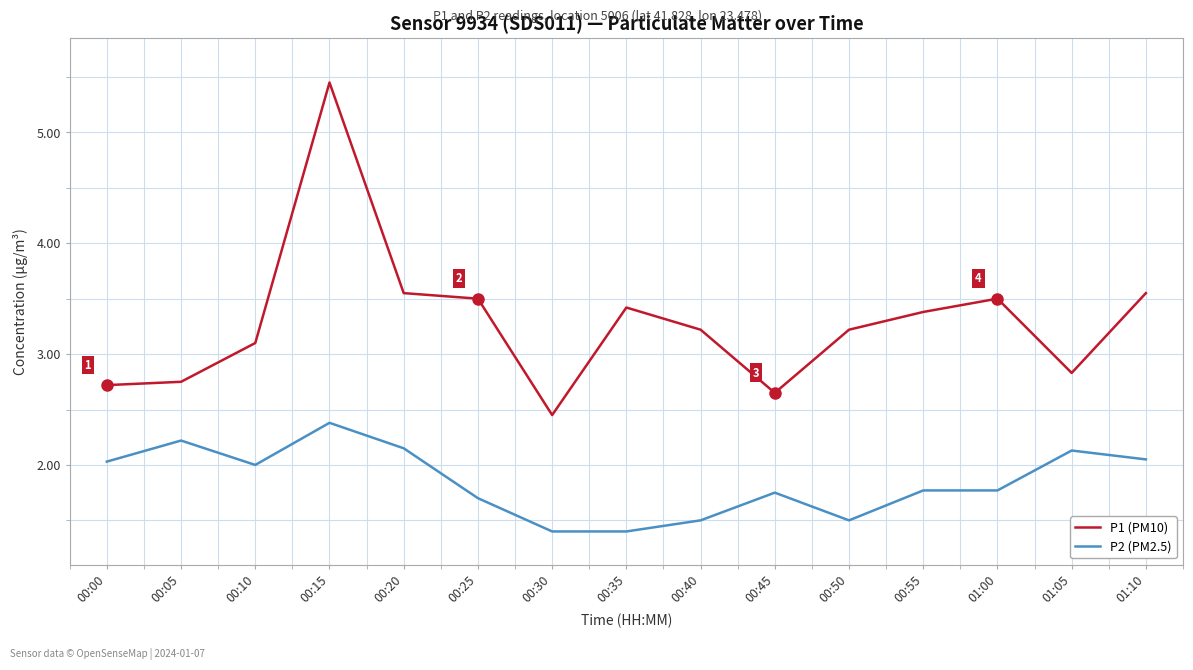

Rank the series by their maximum value, from highest to lowest.

P1 (PM10), P2 (PM2.5)